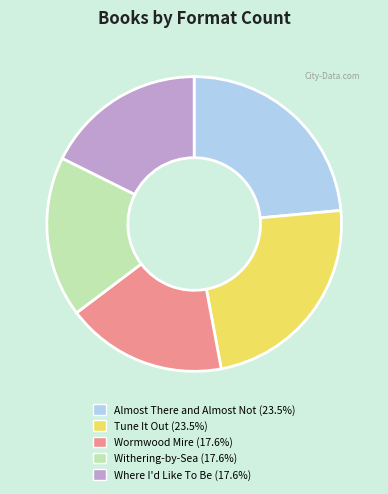

Is there a majority slice in this chart?

No